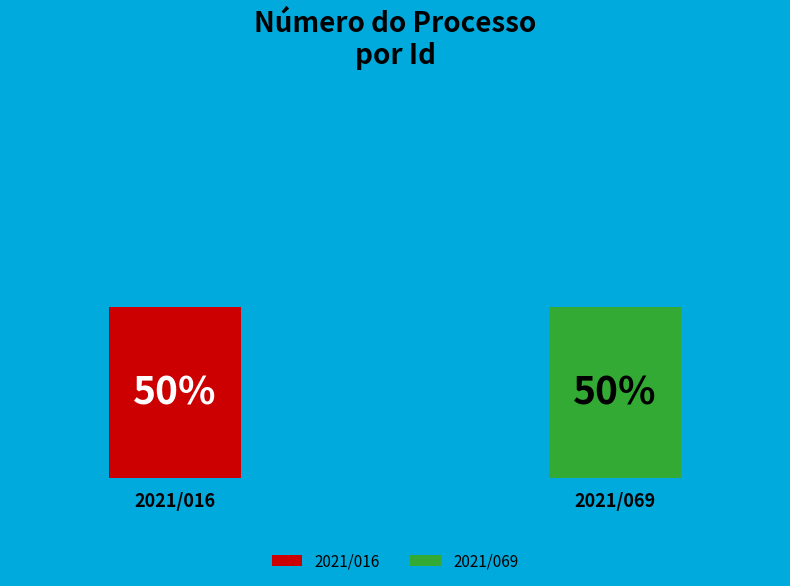

How many slices are in this pie chart?

2